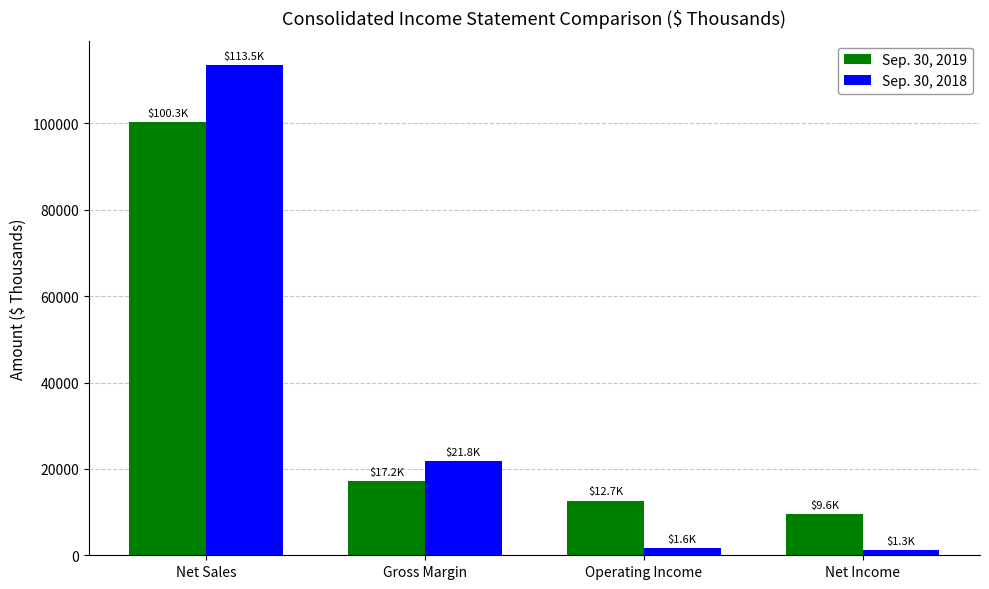

Does the chart contain any negative values?

No